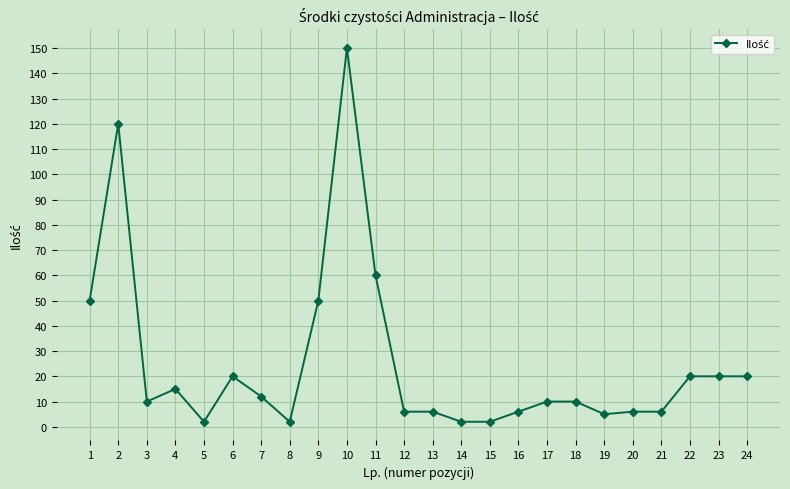

Reading left to right, extract all data points from this chart.

1=50	2=120	3=10	4=15	5=2	6=20	7=12	8=2	9=50	10=150	11=60	12=6	13=6	14=2	15=2	16=6	17=10	18=10	19=5	20=6	21=6	22=20	23=20	24=20